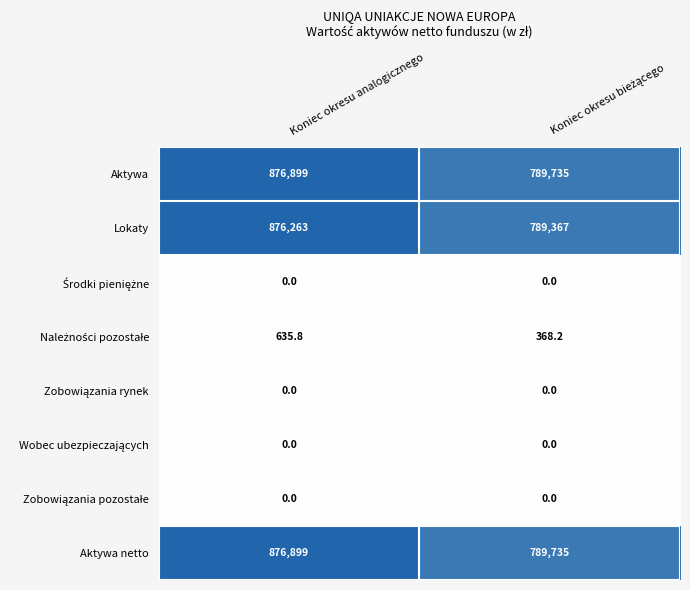

What is the total value across all series at Koniec okresu analogicznego?

2630696.8